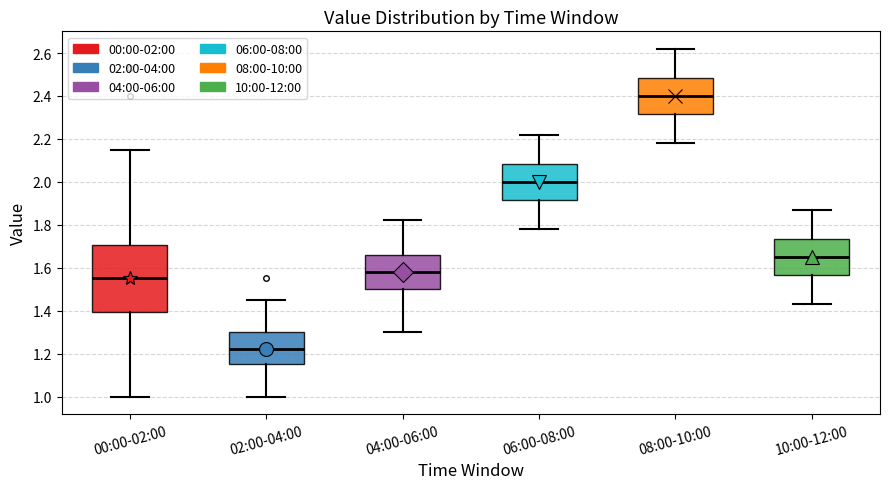

Which box has the highest median line?

08:00-10:00